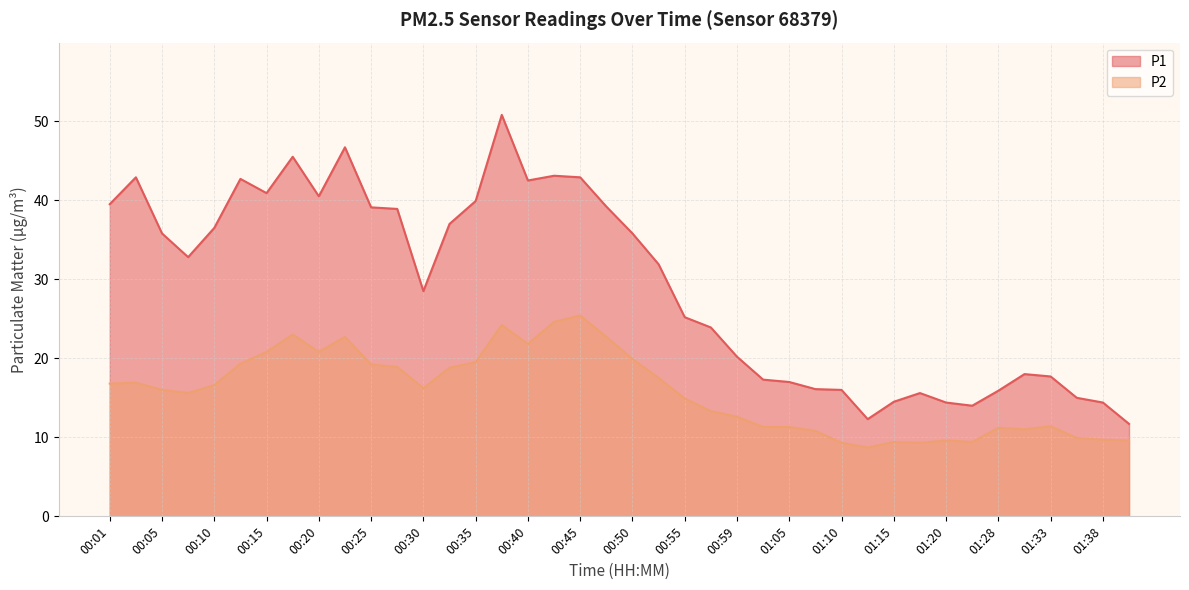

What is the difference between the highest and lowest values at 00:08?

17.2